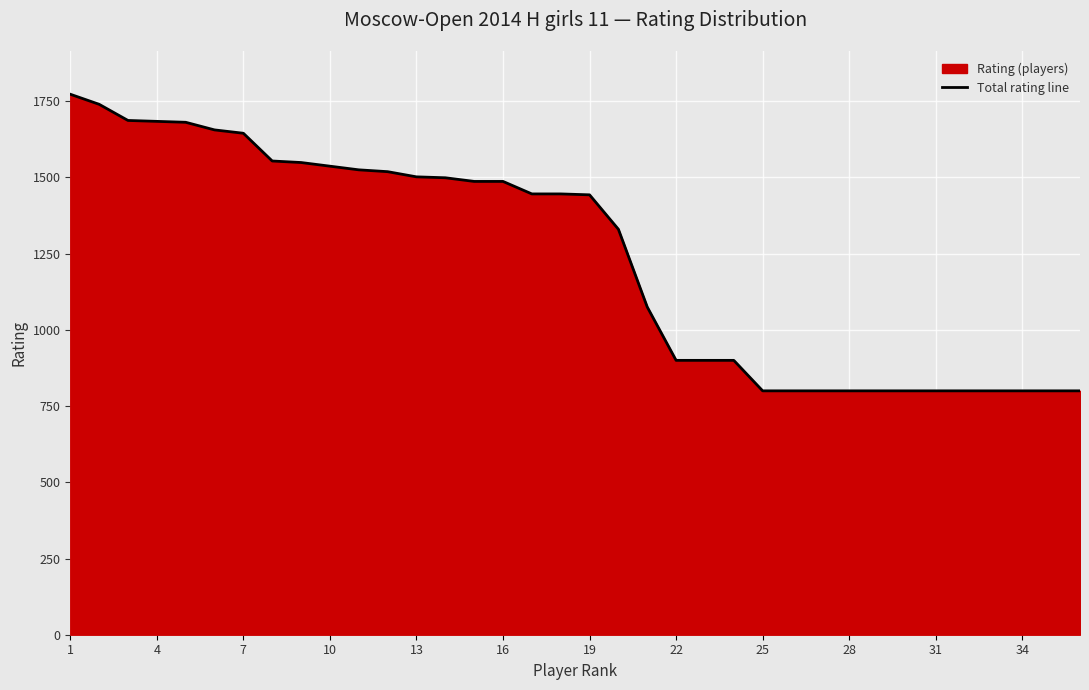

What is the greatest value displayed?

1773